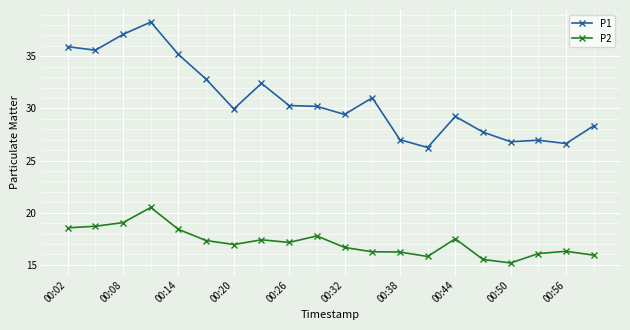

How many lines are shown in the chart?

2